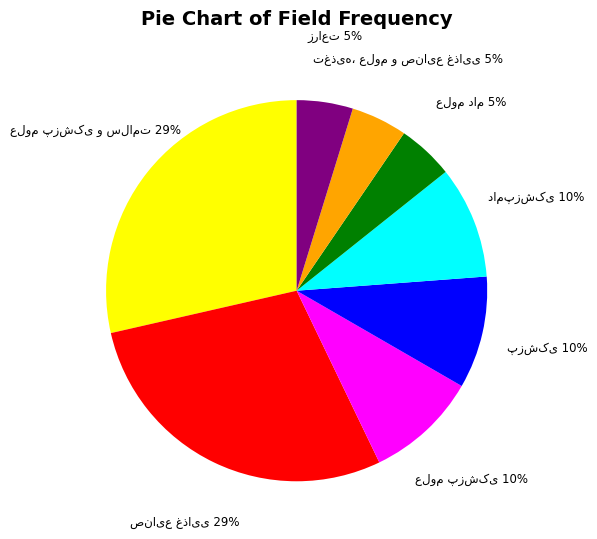

Does any single category account for the majority?

No